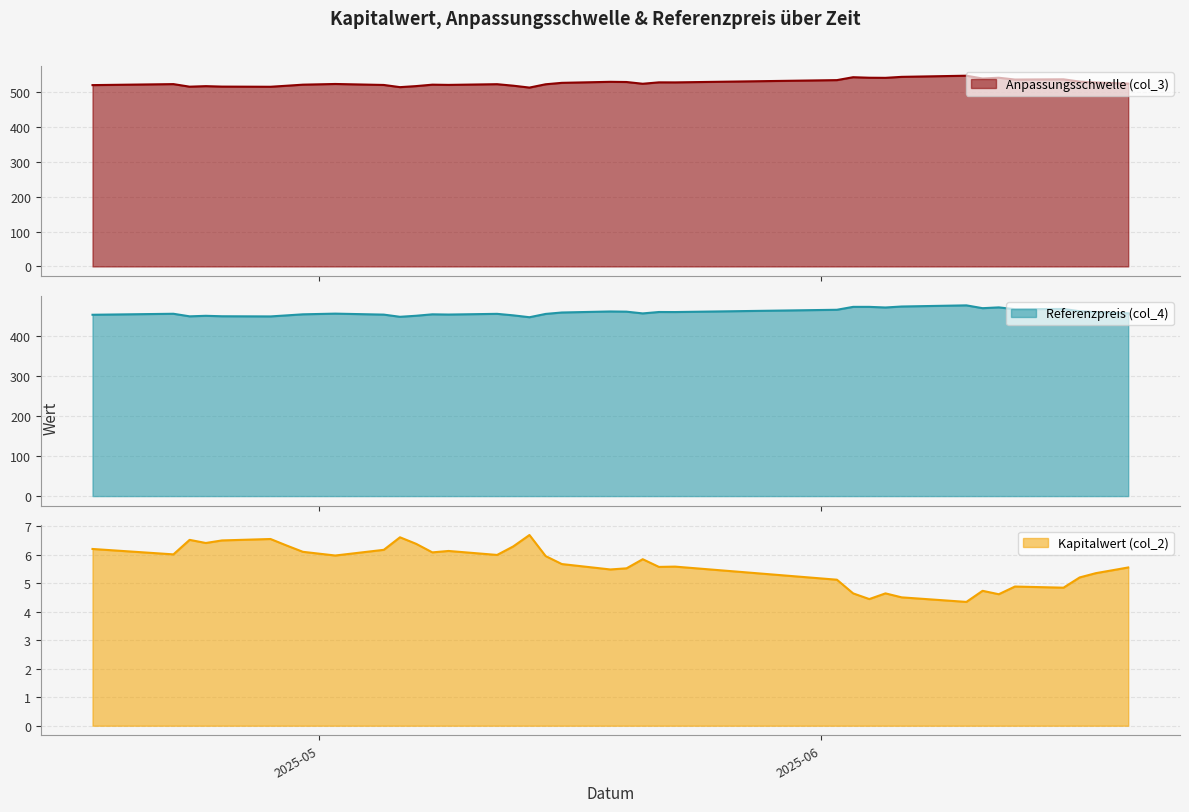

What is the greatest value displayed?

546.9